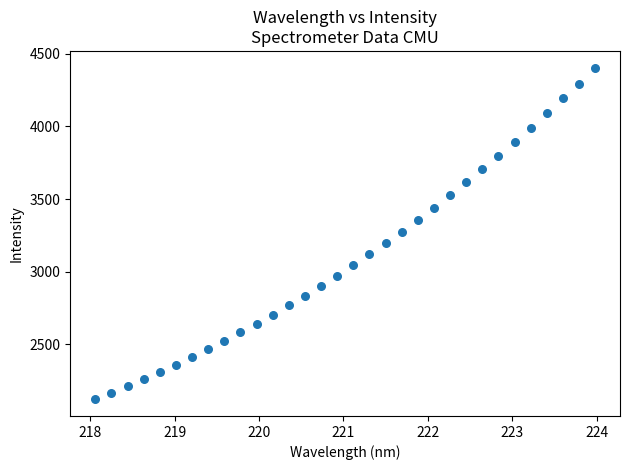

What is the range of Y values (max minus min)?

2283.8